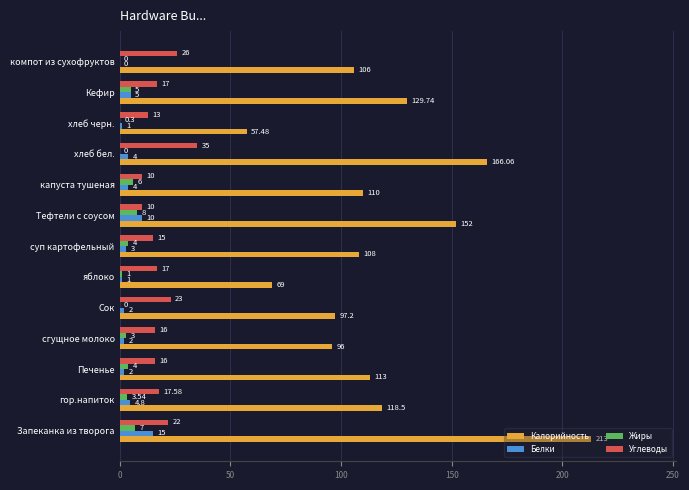

Is the value of Калорийность at Кефир greater than the value of Белки at хлеб черн.?

Yes